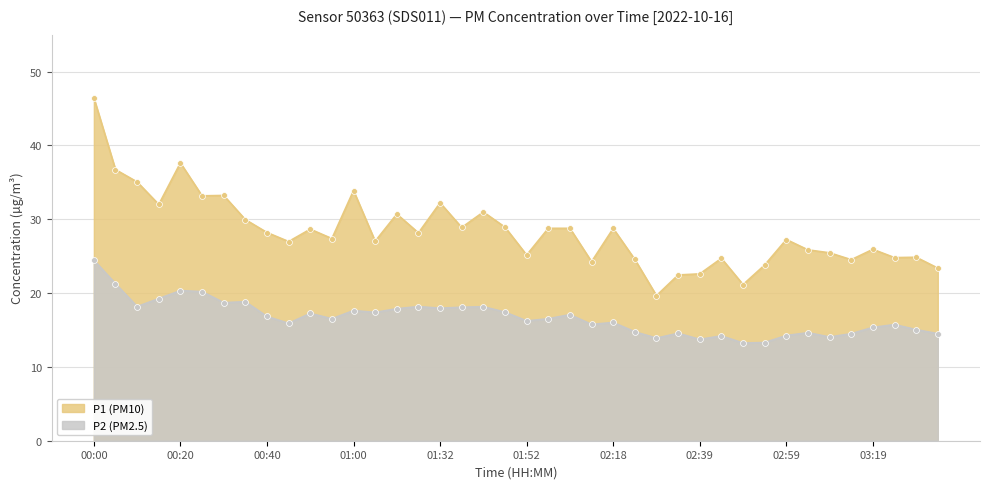

At how many categories does at least one series exceed 18?

40